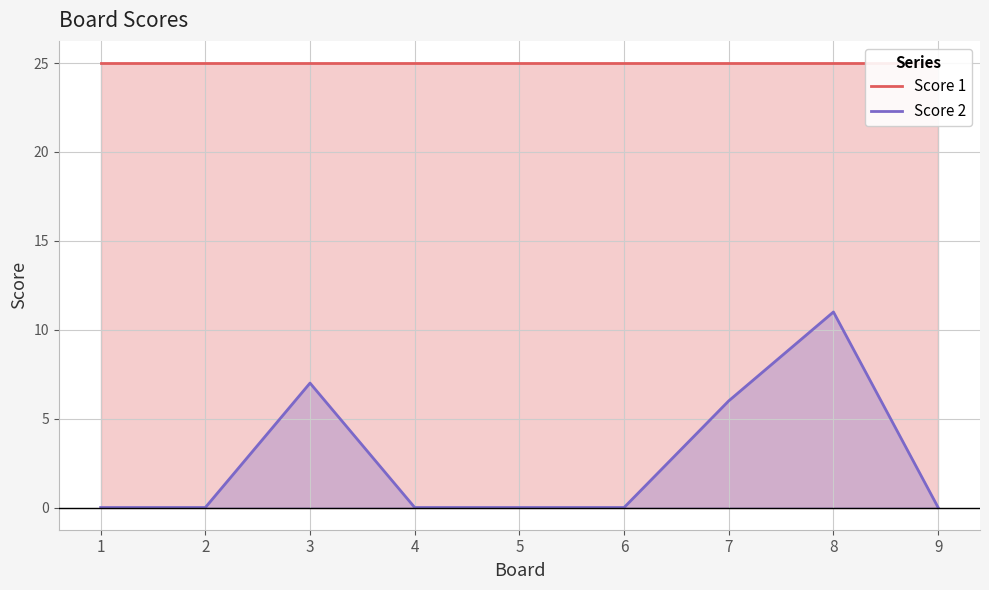

Which category has the lowest value in the Score 1 series?

1